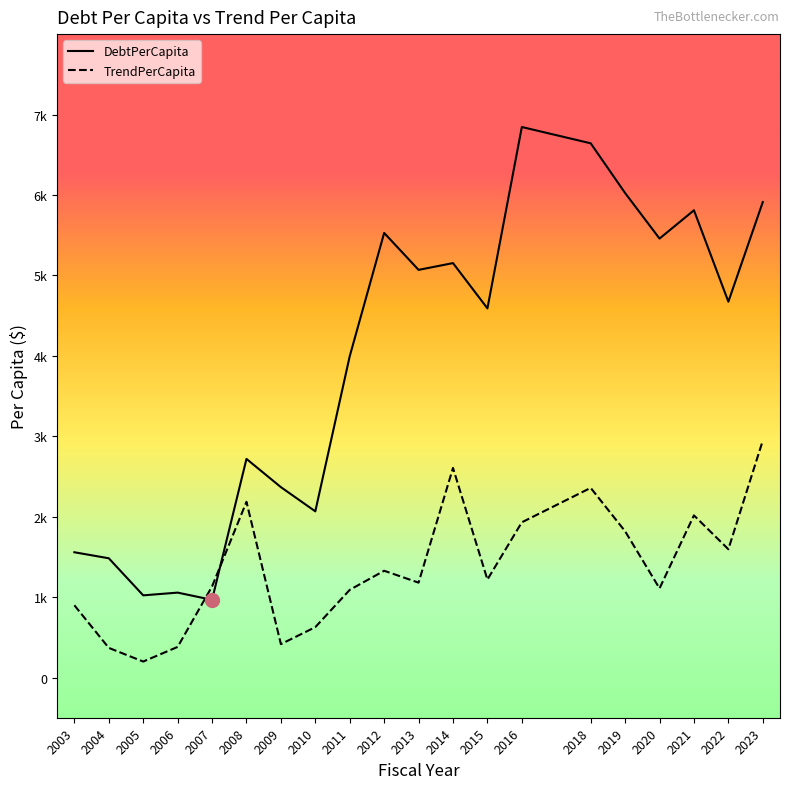

What is the highest value of the TrendPerCapita series?

2946.4